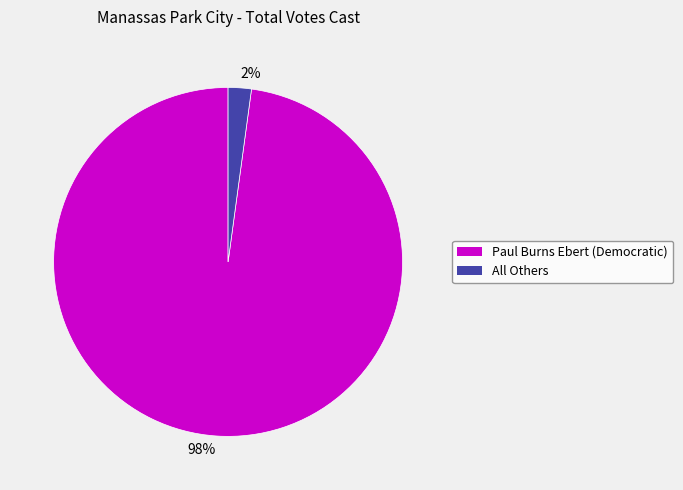

Between 2% and 98%, which is larger?

98%